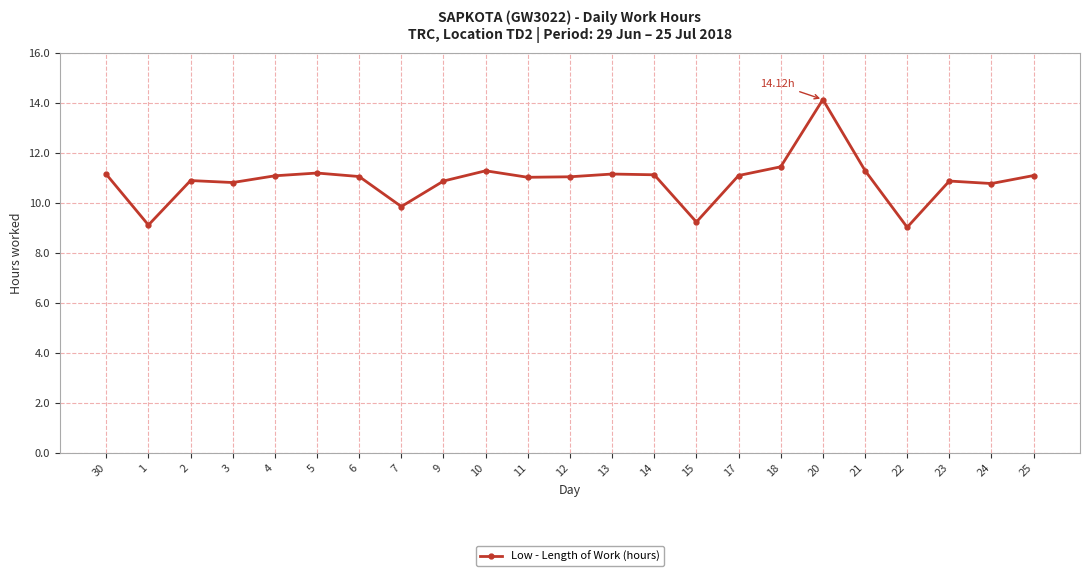

What is the difference between the values at 7 and 25?

1.2